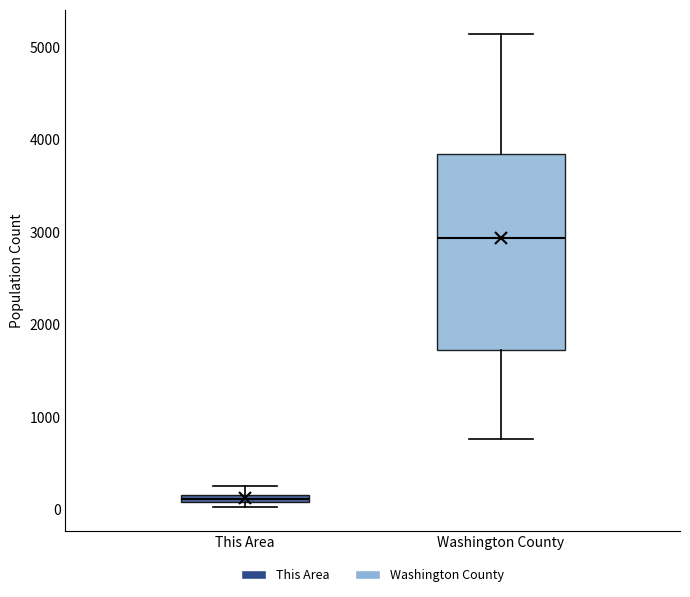

Comparing the boxes themselves (not the whiskers), which one is the tallest?

Washington County